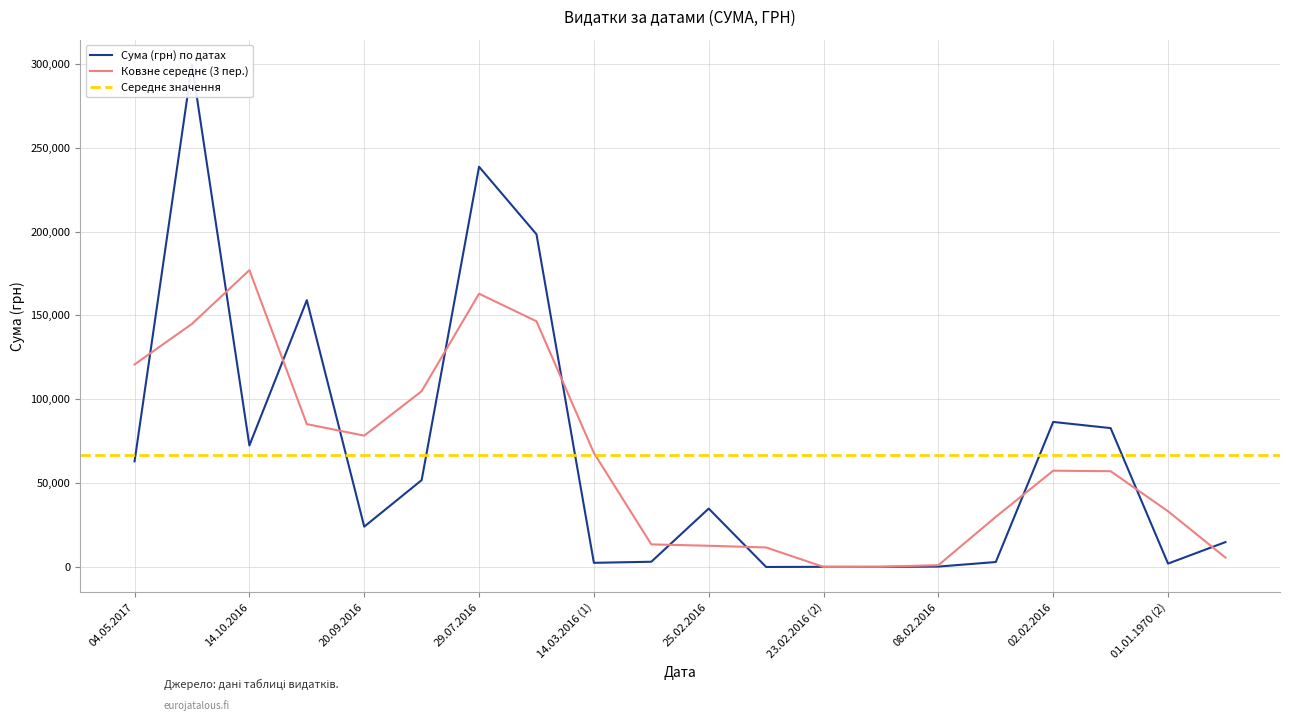

Where is the first local maximum?

28.11.2016